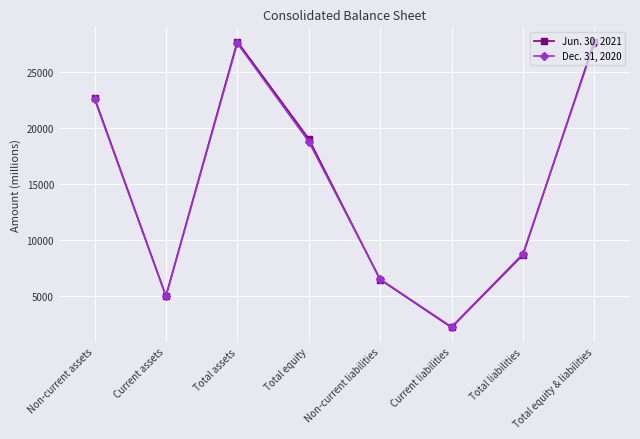

Which category has the lowest value across all series?

Current liabilities